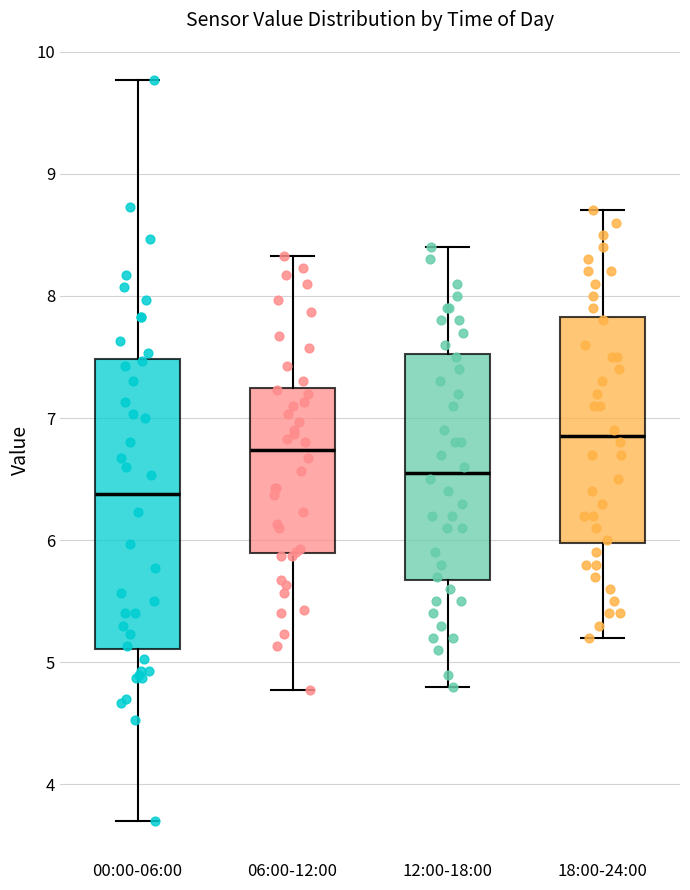

Where is the upper edge of the box for 18:00-24:00 on the y-axis? The values are not printed on the chart, so give them approximately, as read against the axis.

7.8